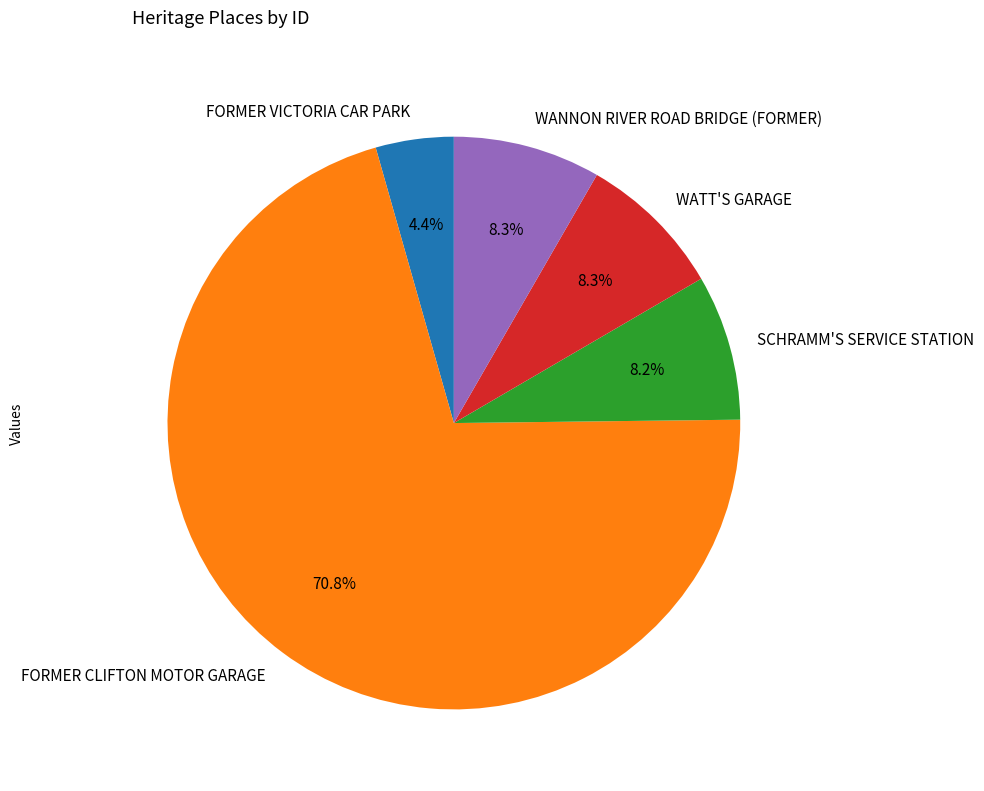

To the nearest percent, what is the difference between the largest and smallest slice percentages?

66%